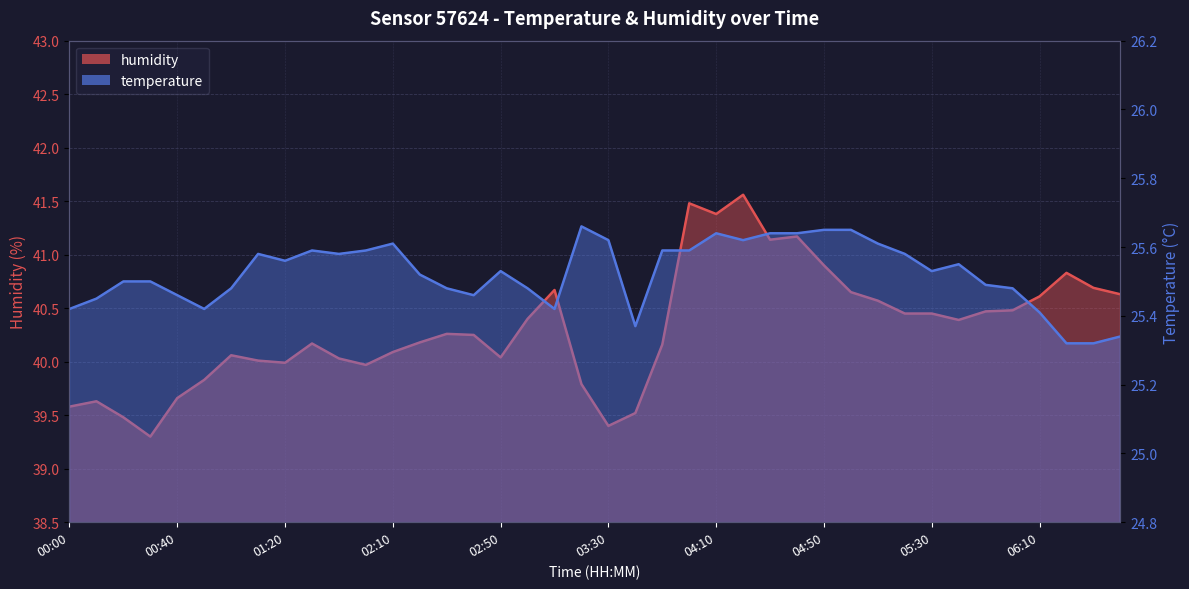

Reading right to left, extract all data points from this chart.

temperature: 06:40=25.3	06:30=25.3	06:20=25.3	06:10=25.4	06:00=25.5	05:50=25.5	05:40=25.6	05:30=25.5	05:20=25.6	05:10=25.6	05:00=25.6	04:50=25.6	04:40=25.6	04:30=25.6	04:20=25.6	04:10=25.6	04:00=25.6	03:50=25.6	03:40=25.4	03:30=25.6	03:20=25.7	03:10=25.4	03:00=25.5	02:50=25.5	02:40=25.5	02:30=25.5	02:20=25.5	02:10=25.6	02:00=25.6	01:50=25.6	01:40=25.6	01:20=25.6	01:10=25.6	01:00=25.5	00:50=25.4	00:40=25.5	00:30=25.5	00:20=25.5	00:10=25.4	00:00=25.4
humidity: 06:40=40.6	06:30=40.7	06:20=40.8	06:10=40.6	06:00=40.5	05:50=40.5	05:40=40.4	05:30=40.5	05:20=40.5	05:10=40.6	05:00=40.6	04:50=40.9	04:40=41.2	04:30=41.1	04:20=41.6	04:10=41.4	04:00=41.5	03:50=40.2	03:40=39.5	03:30=39.4	03:20=39.8	03:10=40.7	03:00=40.4	02:50=40.0	02:40=40.2	02:30=40.3	02:20=40.2	02:10=40.1	02:00=40.0	01:50=40.0	01:40=40.2	01:20=40.0	01:10=40.0	01:00=40.1	00:50=39.8	00:40=39.7	00:30=39.3	00:20=39.5	00:10=39.6	00:00=39.6